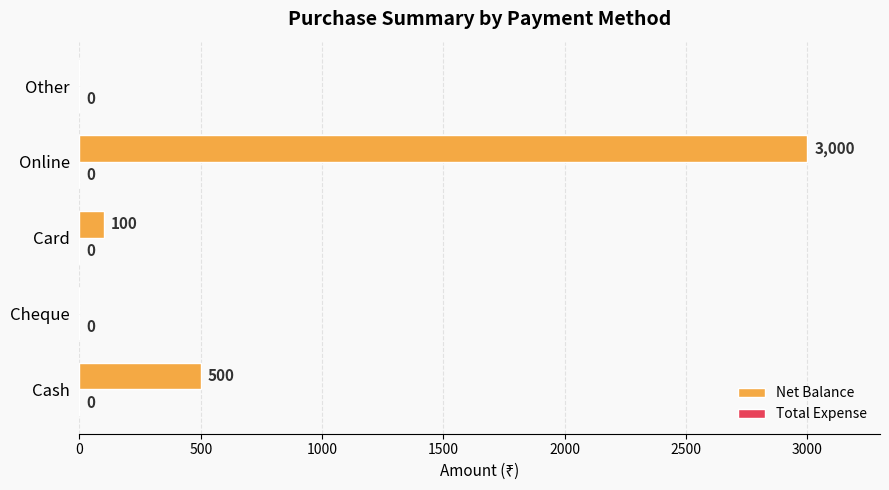

What is the sum of all values?

3600